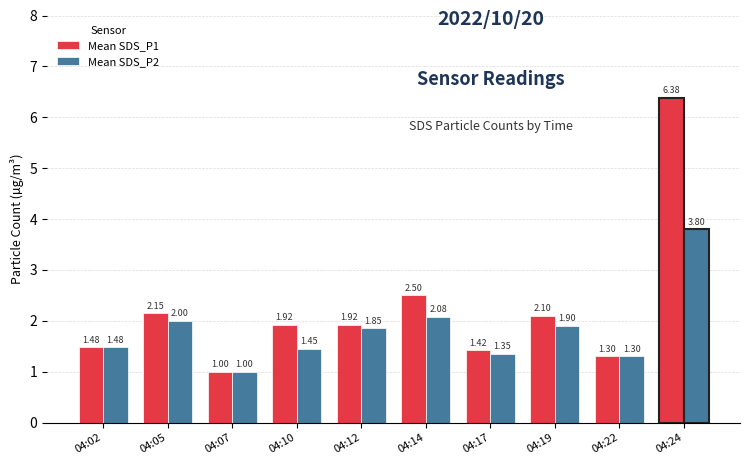

What is the difference between the Mean SDS_P2 values at 04:14 and 04:22?

0.8